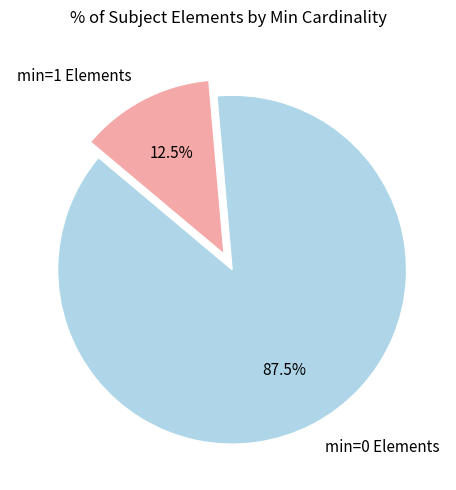

Does any single category account for the majority?

Yes